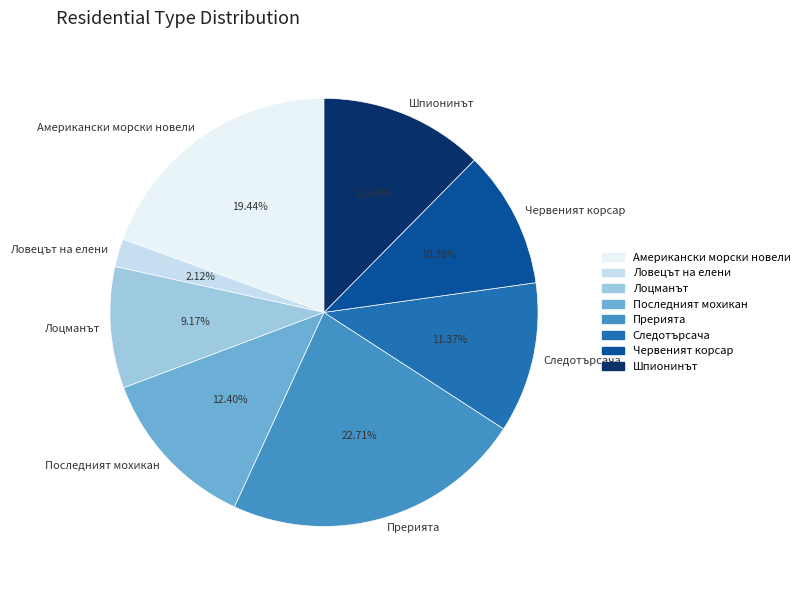

What percentage is the Лоцманът slice, to the nearest percent?

9%